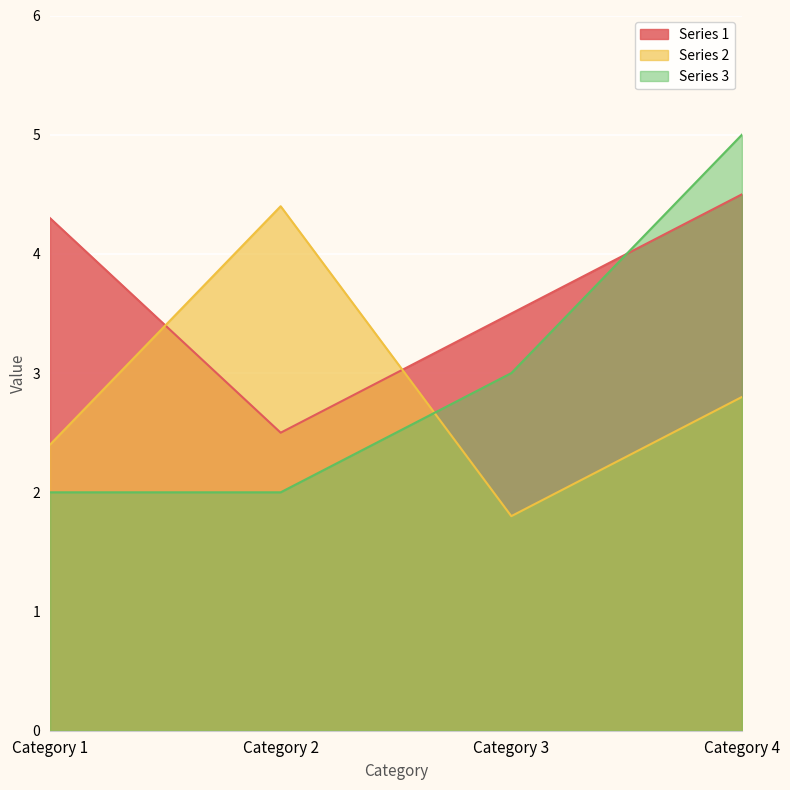

What is the value of the Series 1 point at the 2nd from the left?

2.5